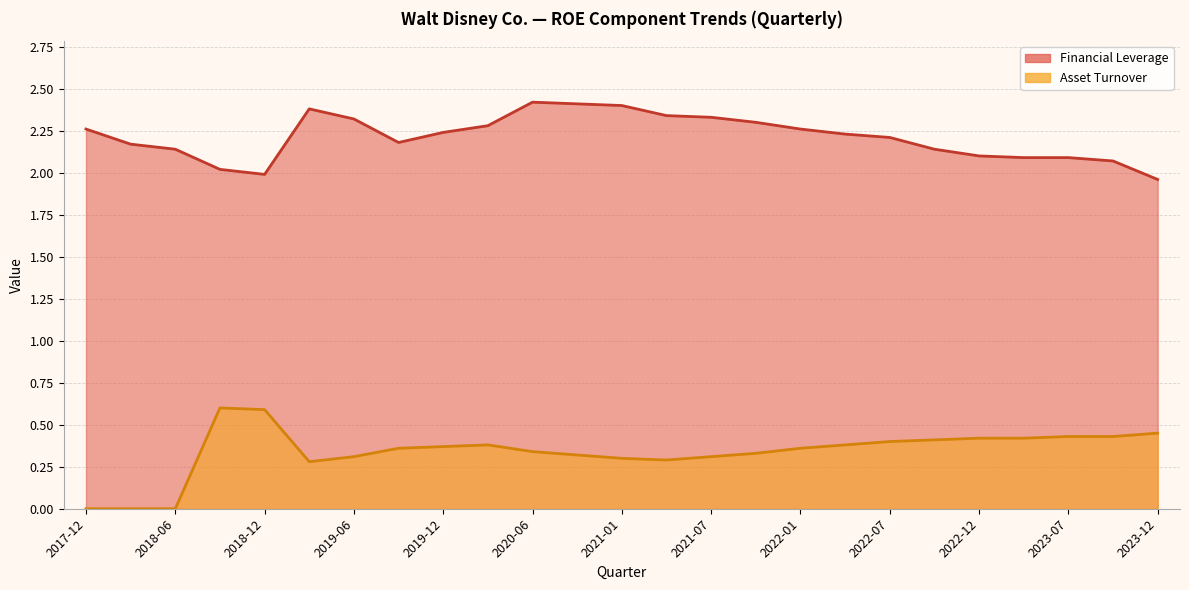

What is the sum of the Asset Turnover values at 2020-06 and 2022-10?

0.8